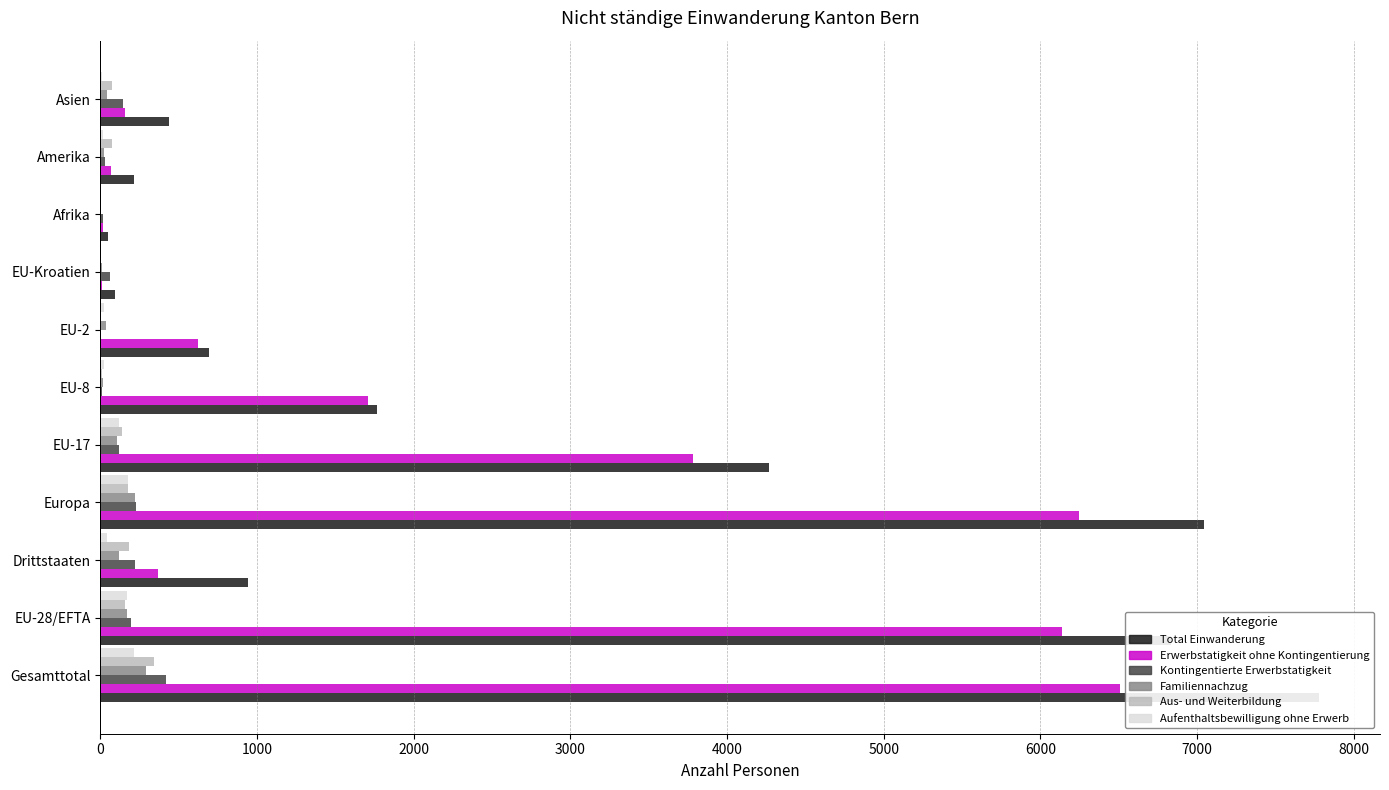

Rank the series at EU-Kroatien from lowest to highest value.

Aus- und Weiterbildung, Aufenthaltsbewilligung ohne Erwerb, Erwerbstatigkeit ohne Kontingentierung, Familiennachzug, Kontingentierte Erwerbstatigkeit, Total Einwanderung